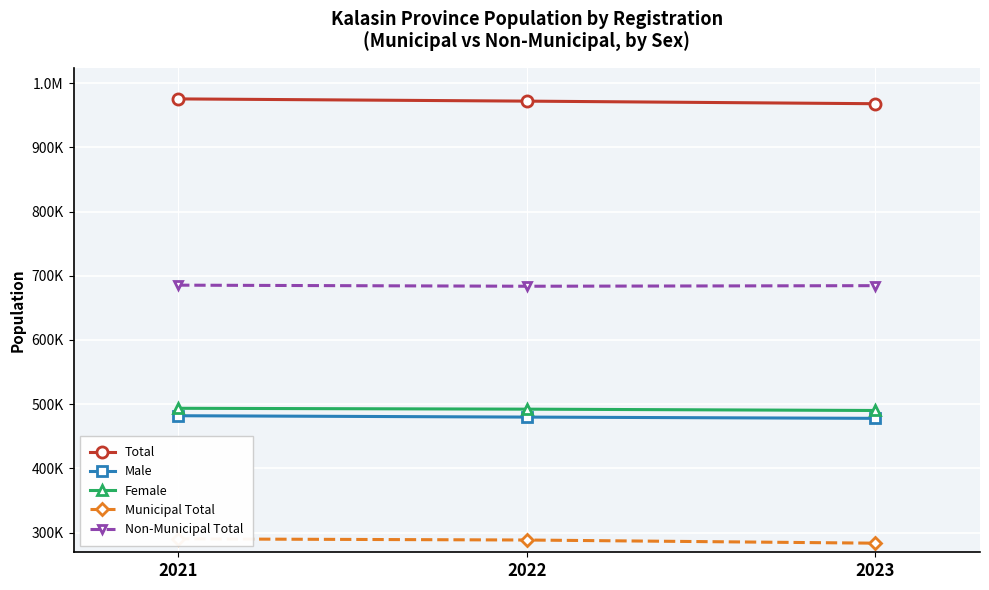

At which label does Non-Municipal Total first exceed 684622?

2021